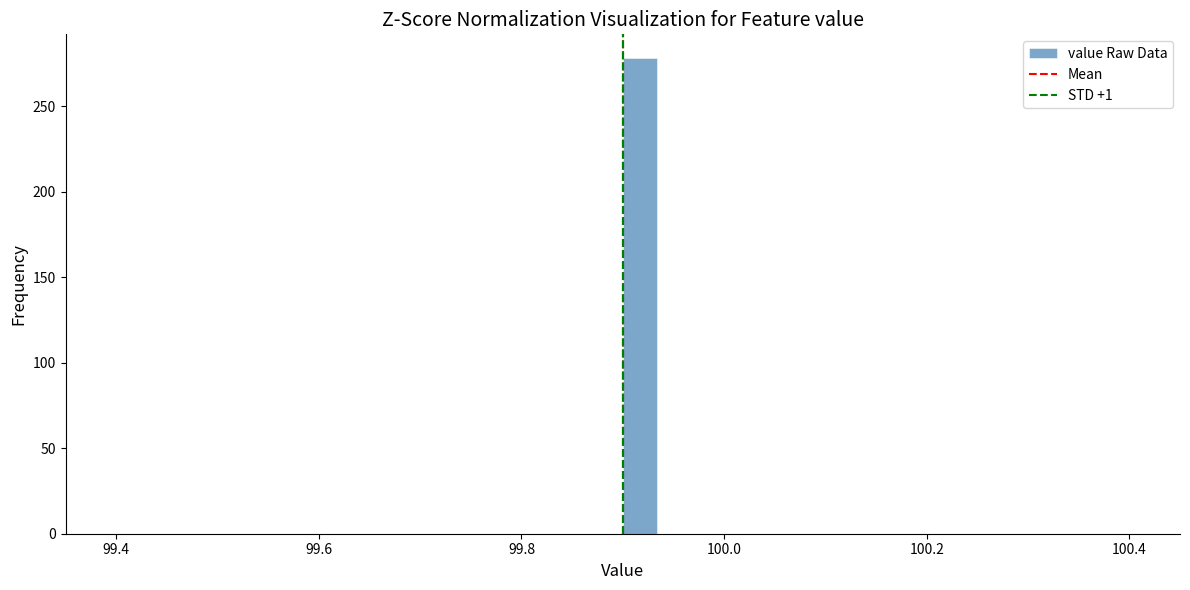

Read against the x-axis, roughly where is the centre of the tallest bar?

99.92